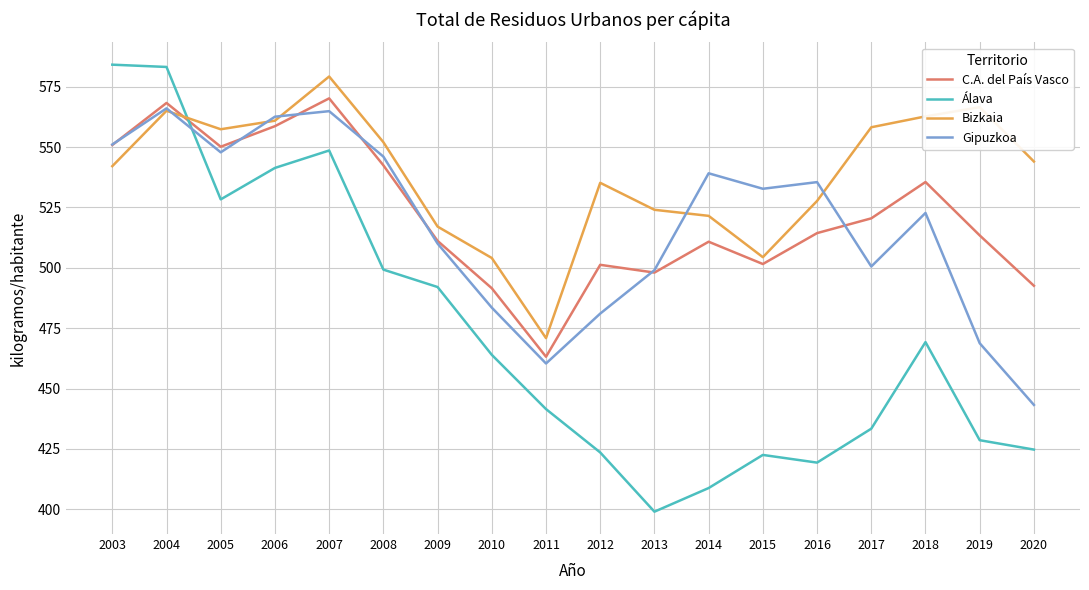

Which series changed the most between 2011 and 2015?

Gipuzkoa